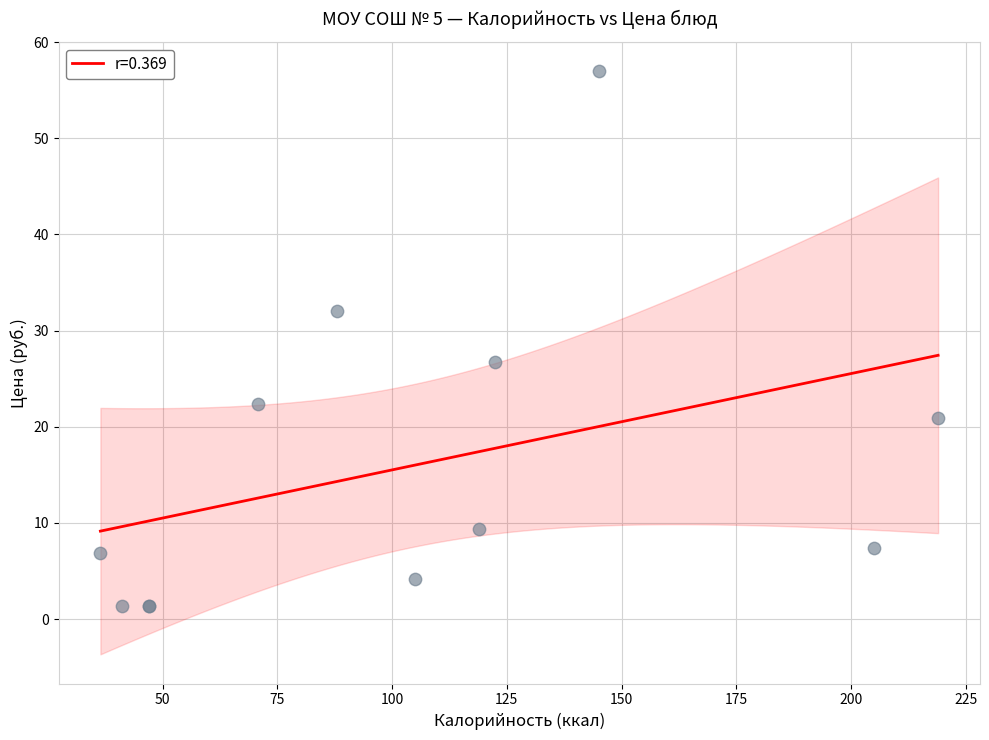

What Y value in the scatter plot is closest to 29?

26.7